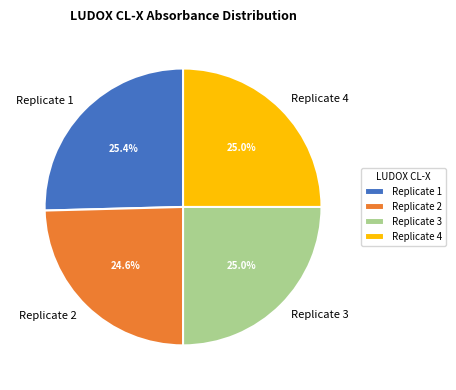

What portion of the pie excludes Replicate 3?

75.0%